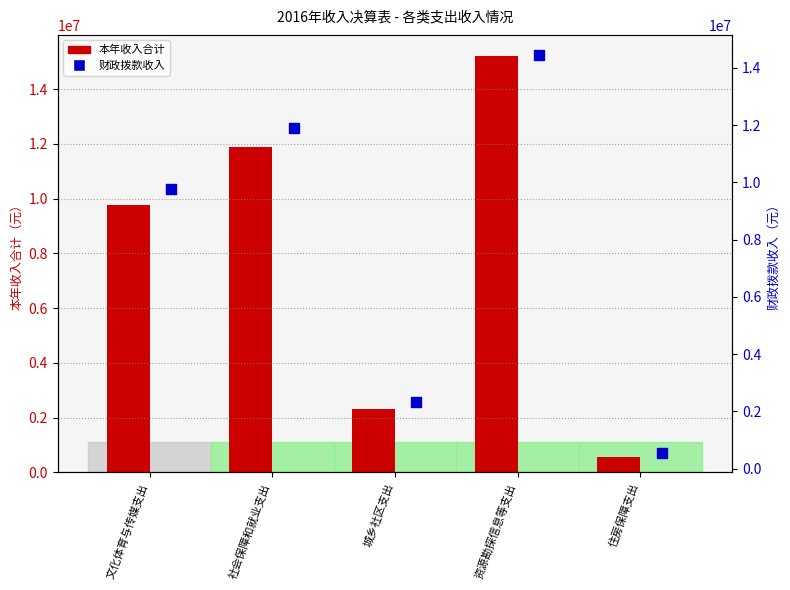

What are all the series names shown in the legend?

本年收入合计, 财政拨款收入